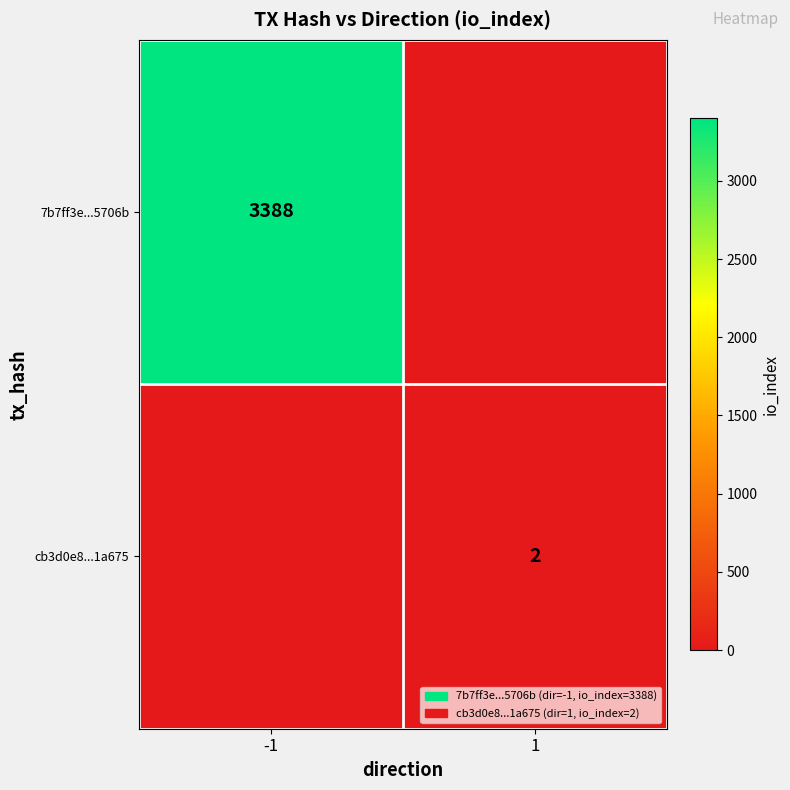

Is the value of cb3d0e8...1a675 at 1 greater than the value of 7b7ff3e...5706b at -1?

No